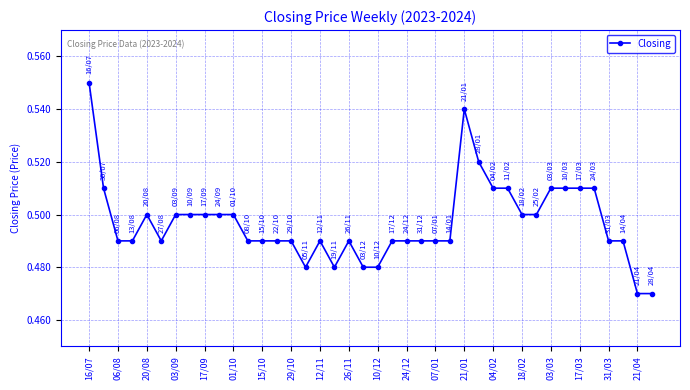

What is the sum of all values?

19.9